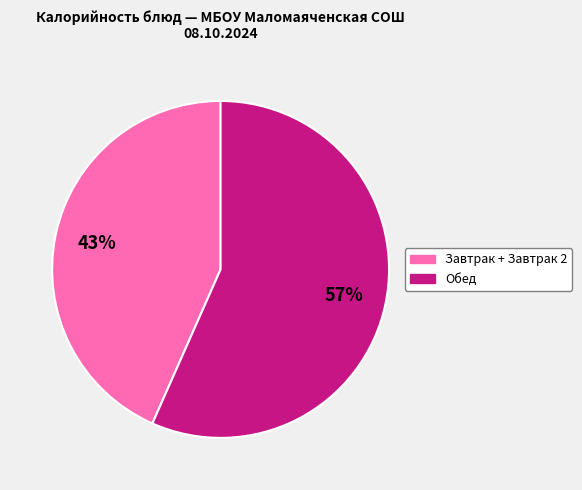

How many slices are in this pie chart?

2